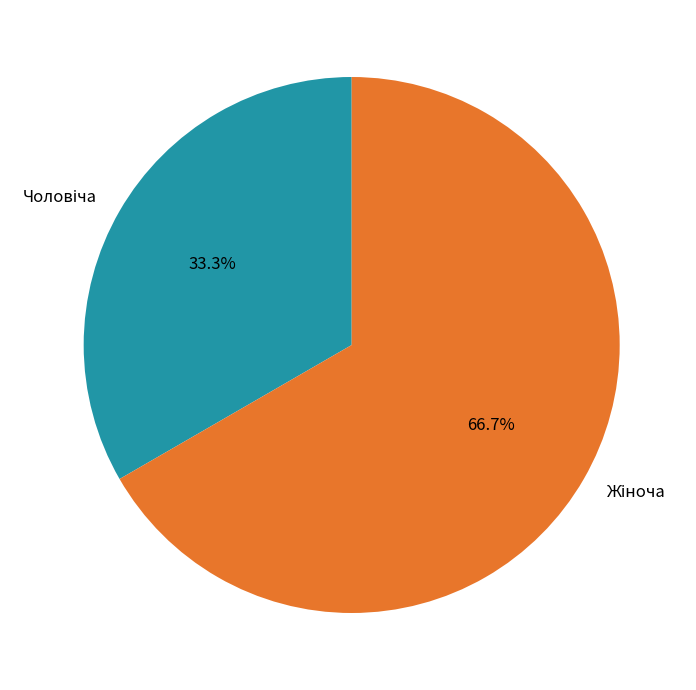

How many segments does this pie chart have?

2